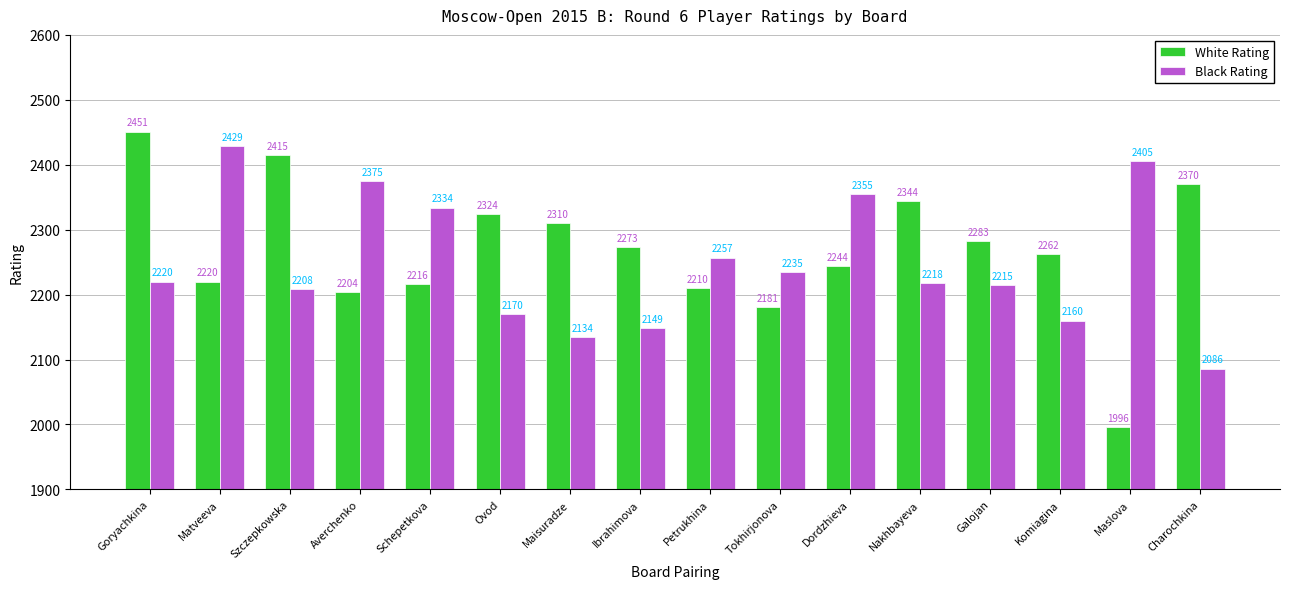

What are all the series names shown in the legend?

White Rating, Black Rating